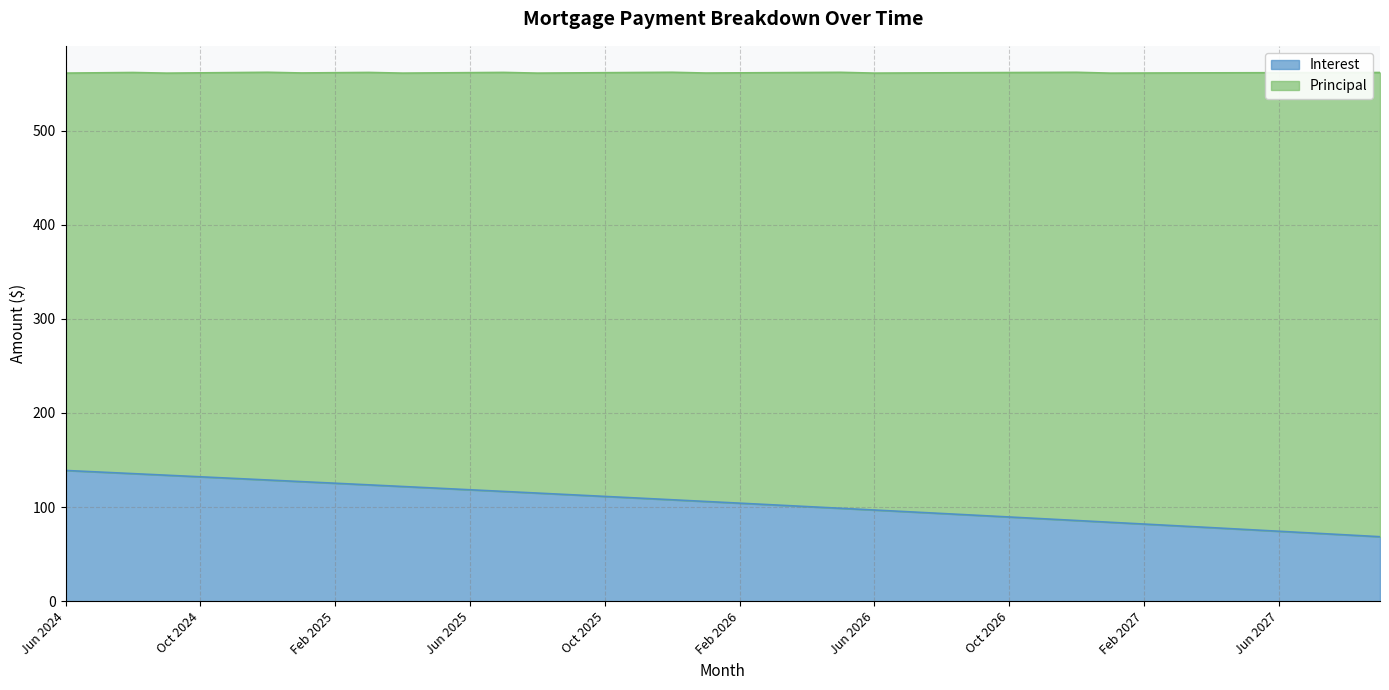

List the labels in order of value, largest first.

Jun 2024, Jul 2024, Aug 2024, Sep 2024, Oct 2024, Nov 2024, Dec 2024, Jan 2025, Feb 2025, Mar 2025, Apr 2025, May 2025, Jun 2025, Jul 2025, Aug 2025, Sep 2025, Oct 2025, Nov 2025, Dec 2025, Jan 2026, Feb 2026, Mar 2026, Apr 2026, May 2026, Jun 2026, Jul 2026, Aug 2026, Sep 2026, Oct 2026, Nov 2026, Dec 2026, Jan 2027, Feb 2027, Mar 2027, Apr 2027, May 2027, Jun 2027, Jul 2027, Aug 2027, Sep 2027